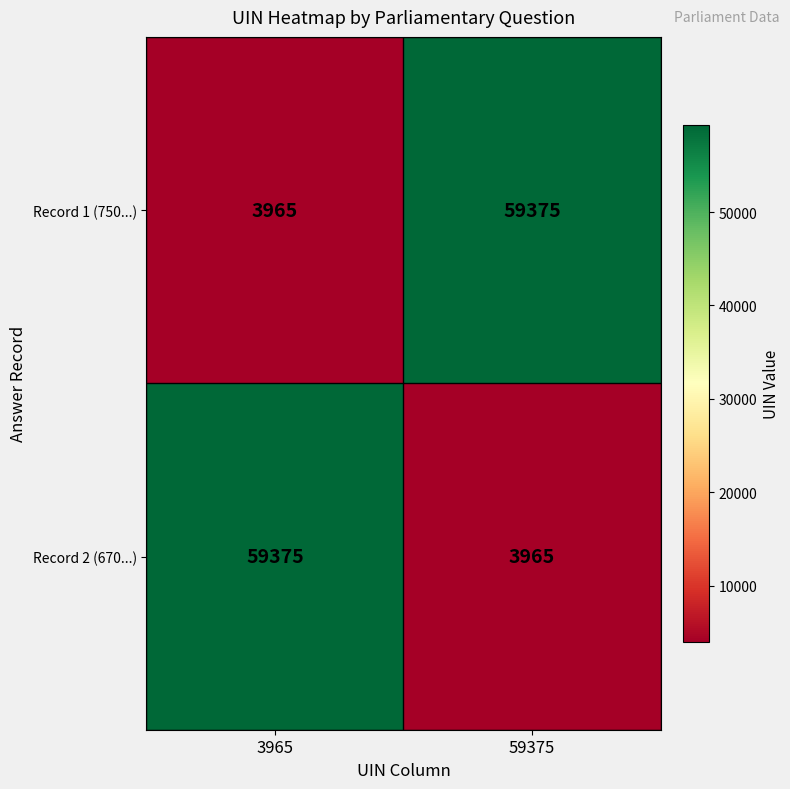

Is the value of Record 2 (670...) at 59375 greater than the value of Record 1 (750...) at 59375?

No